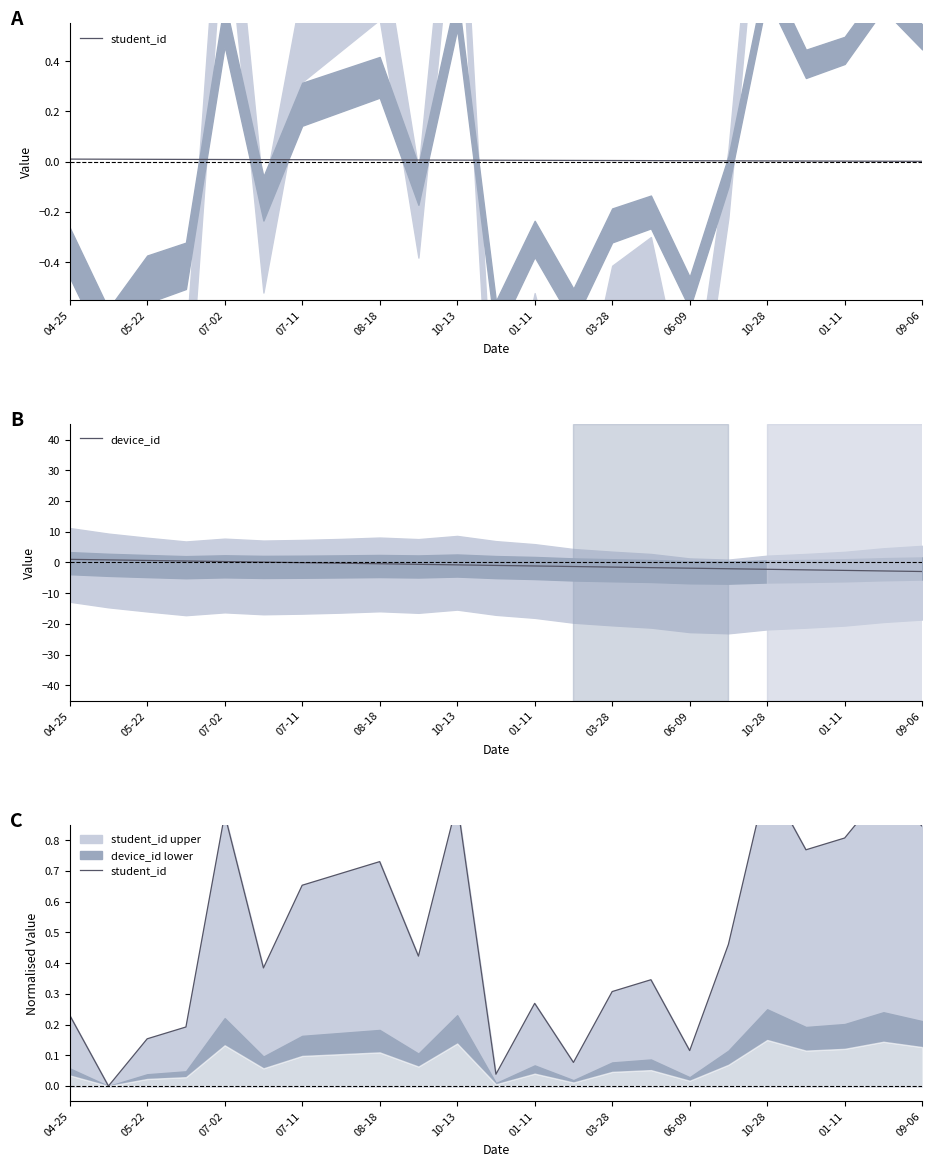

The value of device_id at 07-02 is 0.3. True or false?

True